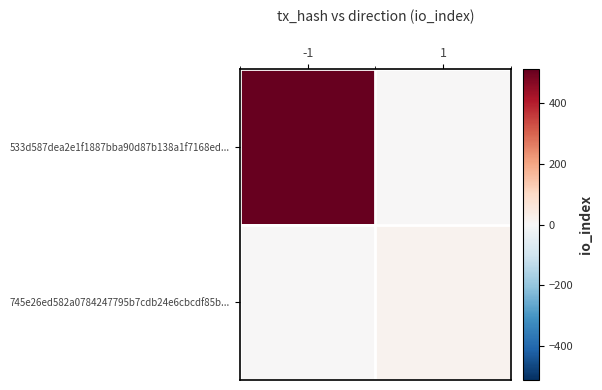

Reading left to right, transcribe all the data shown in this chart.

533d587dea2e1f1887bba90d87b138a1f7168ed...: -1=512	1=0
745e26ed582a0784247795b7cdb24e6cbcdf85b...: -1=0	1=19